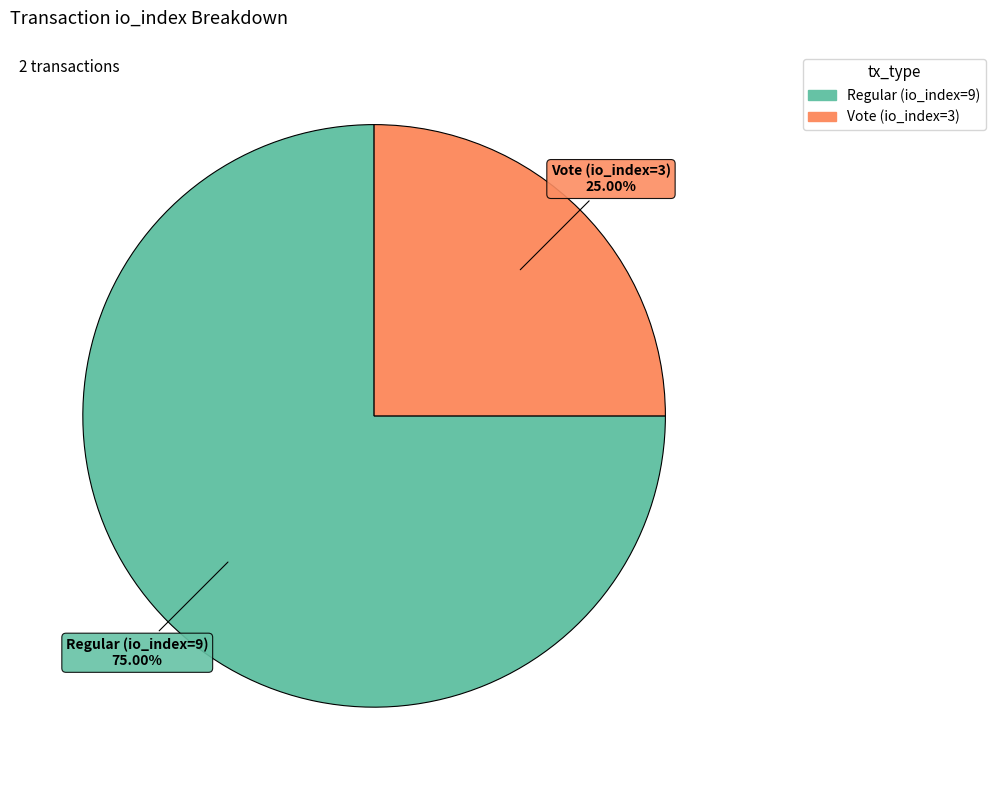

Is it true that Vote (io_index=3) is 25% of the pie?

True